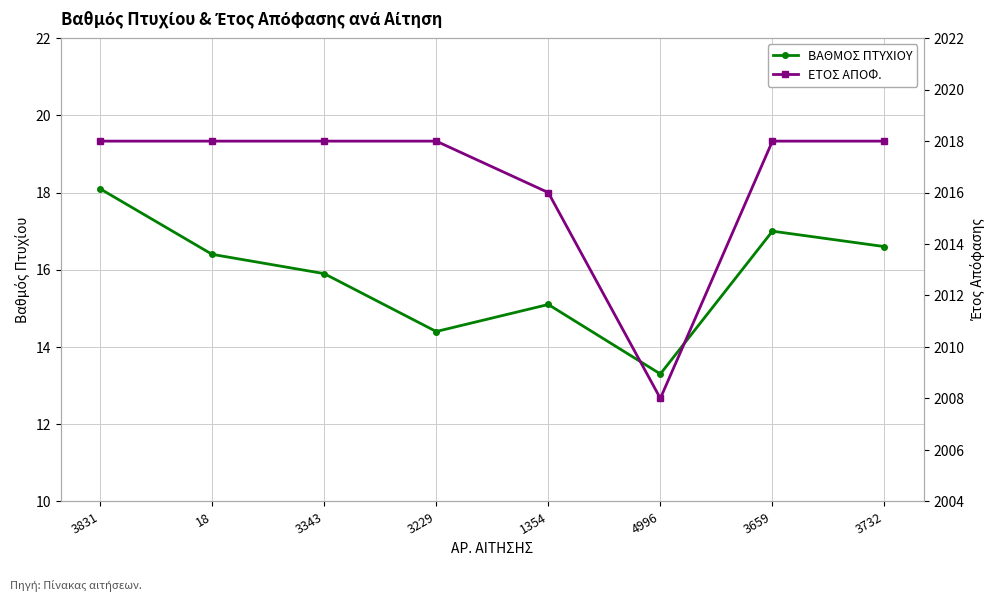

How many series are shown in this chart?

2